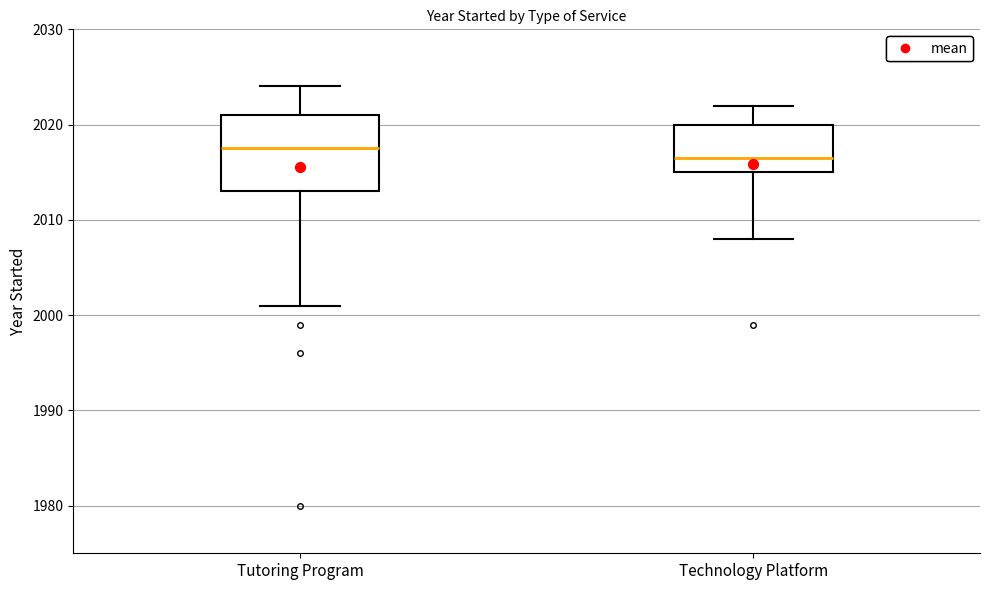

Reading left to right, read every box against the y-axis: the position of its median line, the range the box covers, and the ends of its whiskers. The values are not printed on the chart, so give them approximately, as read against the axis.

Tutoring Program: median 2018, box 2013 to 2021, whiskers 2001 to 2024
Technology Platform: median 2017, box 2015 to 2020, whiskers 2008 to 2022